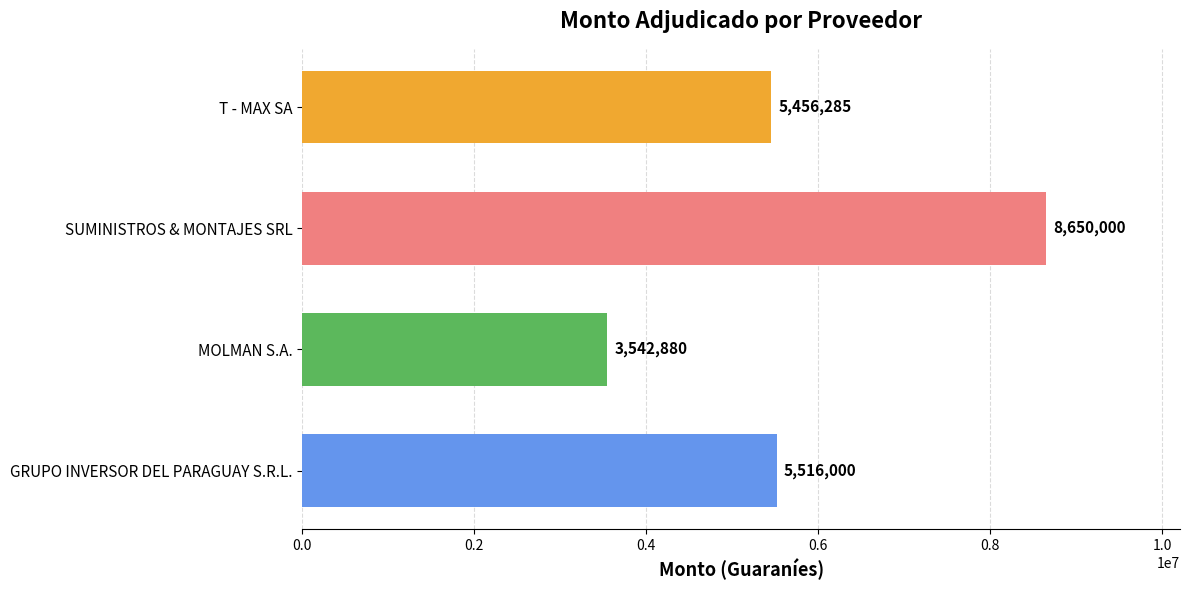

What is the minimum value shown in the chart?

3542880